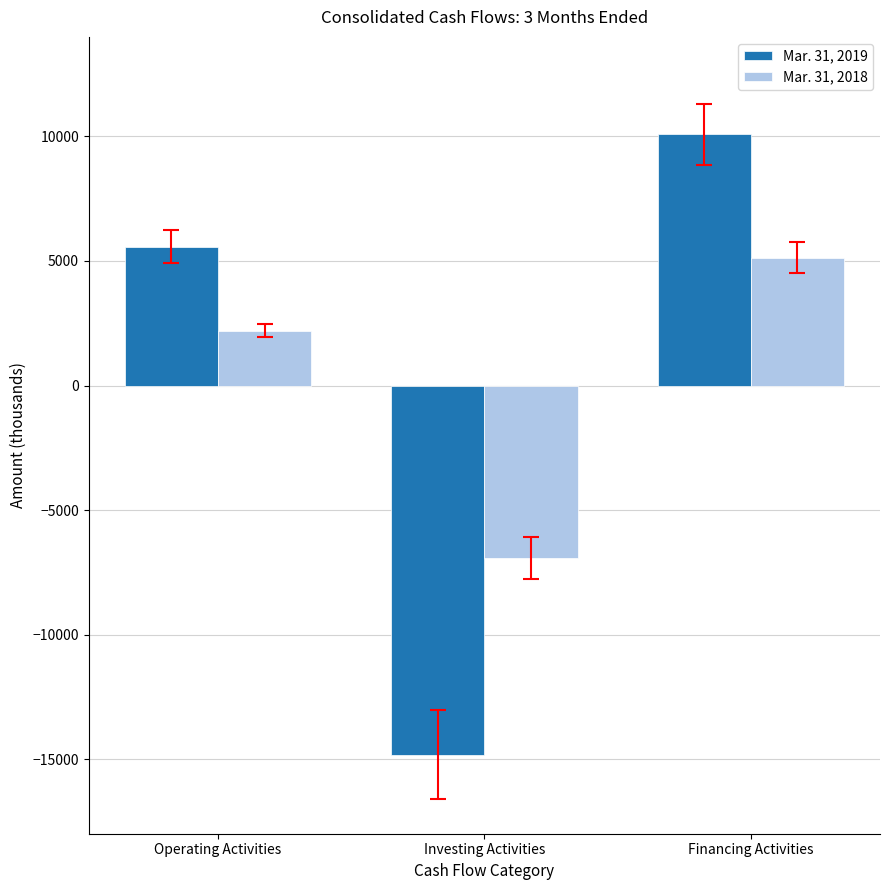

Reading right to left, transcribe all the data shown in this chart.

Mar. 31, 2019: 10084	-14823	5578
Mar. 31, 2018: 5132	-6933	2203